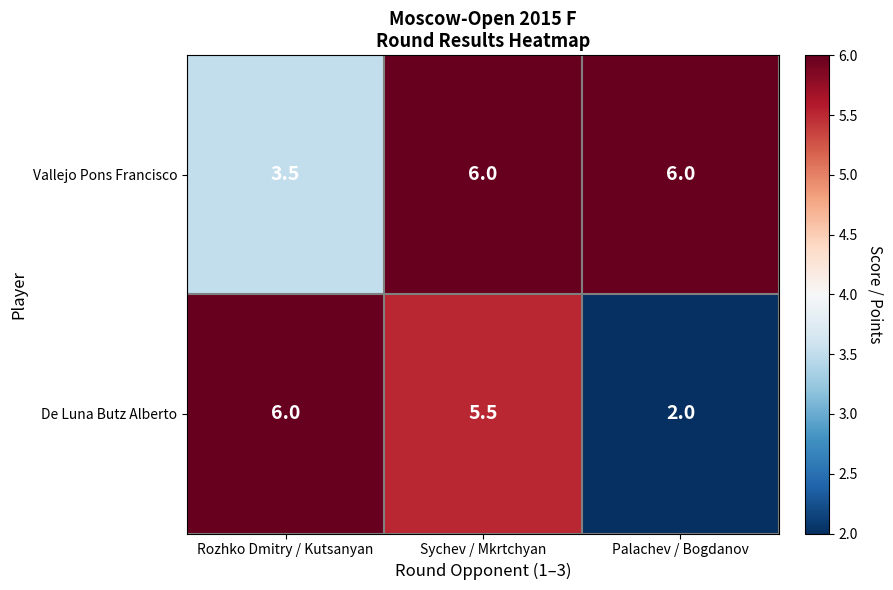

Rank the series by their average value, from lowest to highest.

De Luna Butz Alberto, Vallejo Pons Francisco